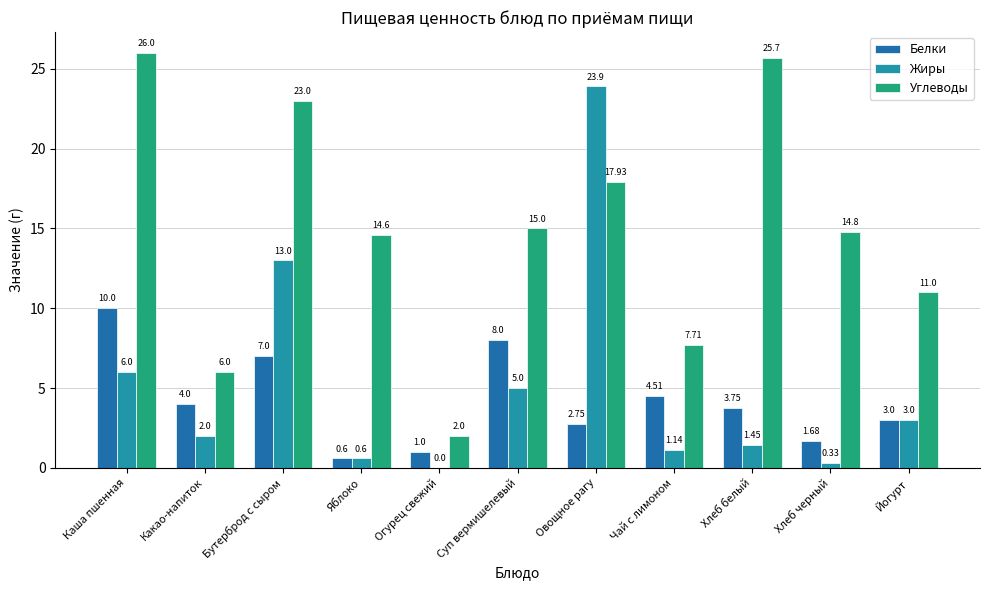

Which label corresponds to the largest value in the chart?

Каша пшенная